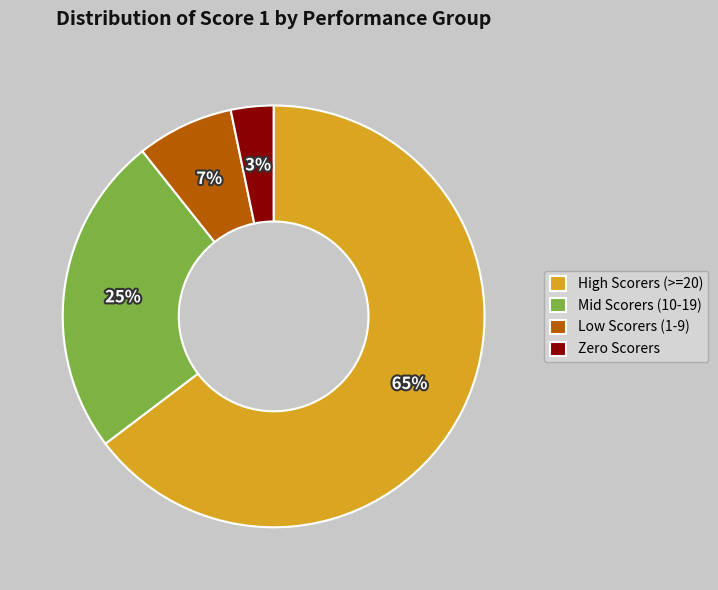

To the nearest percent, what portion does High Scorers (>=20) represent?

65%